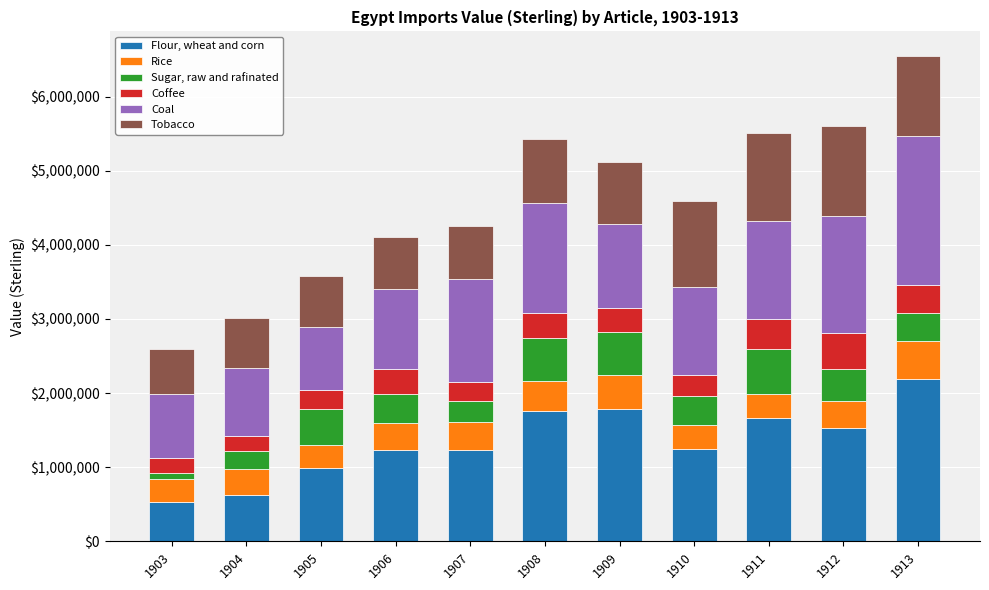

What is the sum of all Flour, wheat and corn values?

14790000